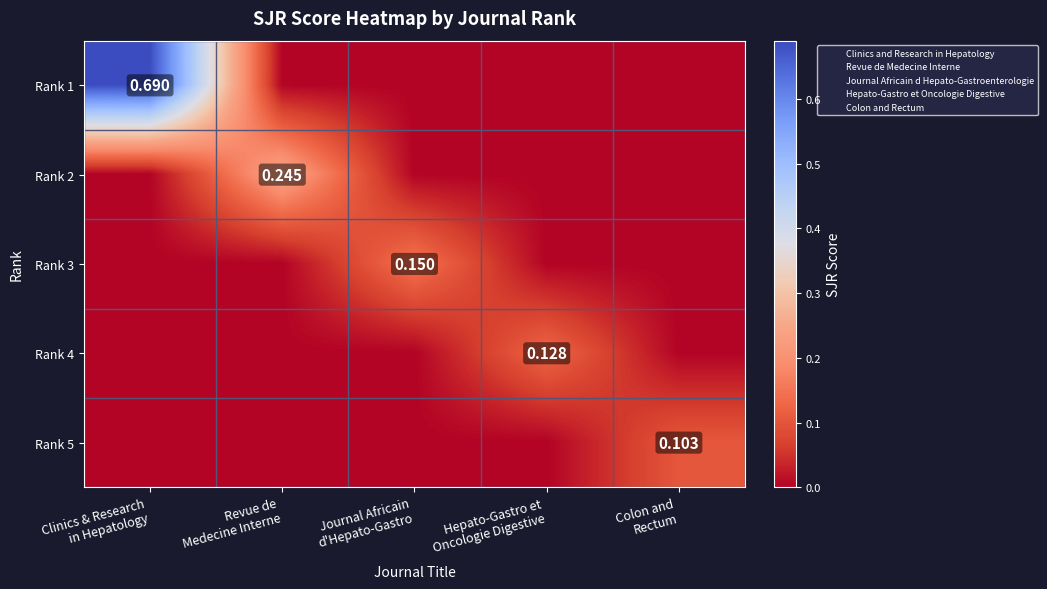

How many data points in Rank 1 are above 0?

1